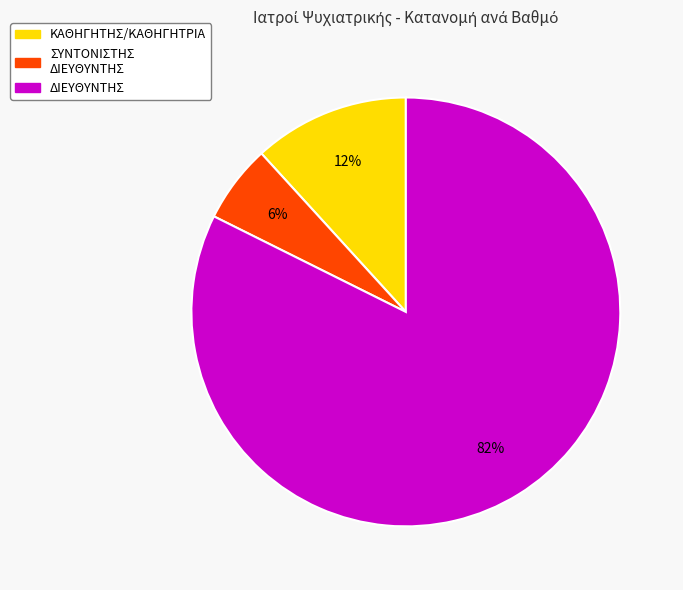

Does any single category account for the majority?

Yes